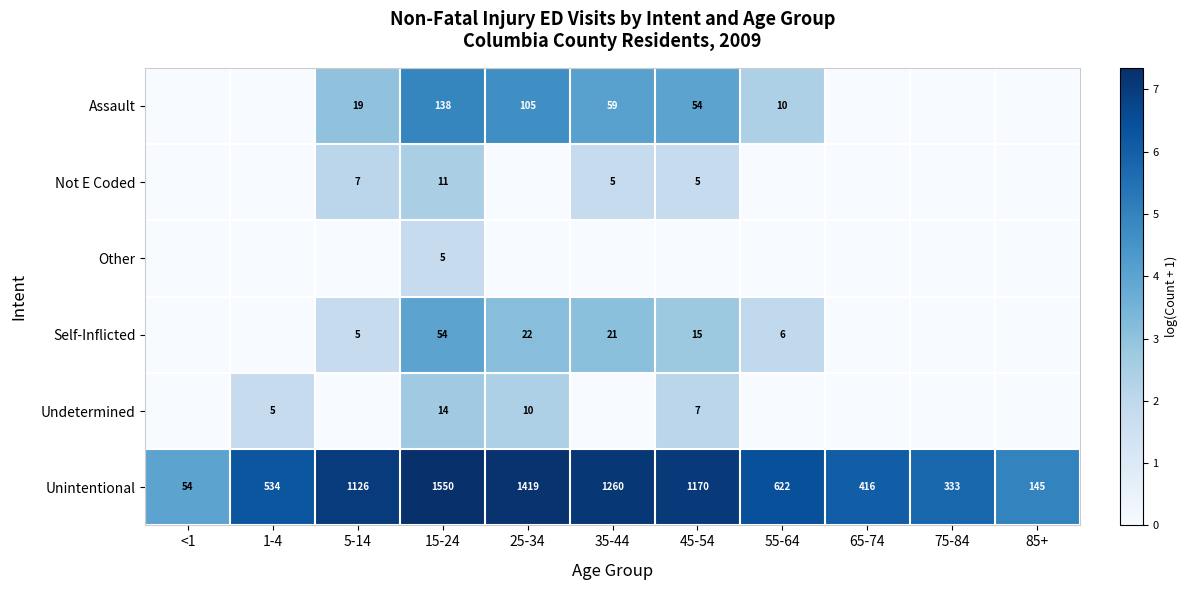

List the labels in order of Unintentional value, smallest first.

<1, 85+, 75-84, 65-74, 1-4, 55-64, 5-14, 45-54, 35-44, 25-34, 15-24